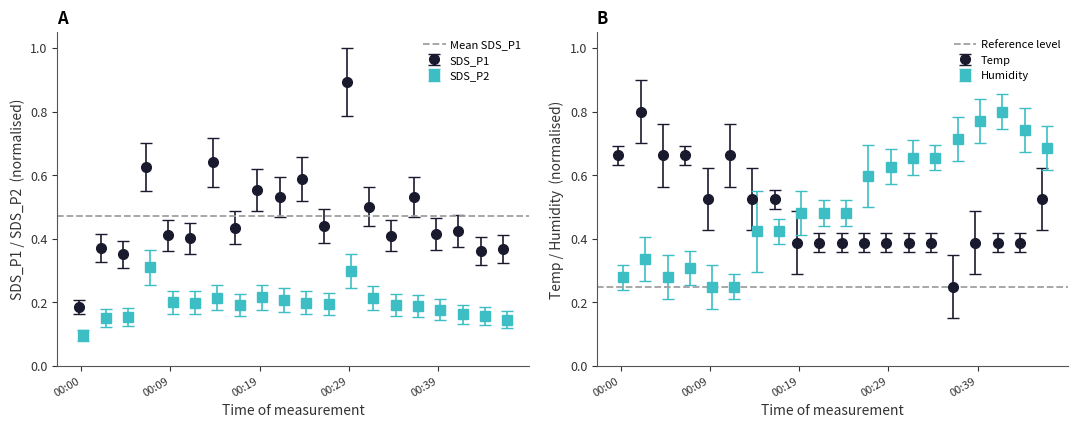

What is the value of the Reference level point at the 2nd from the left?

0.2